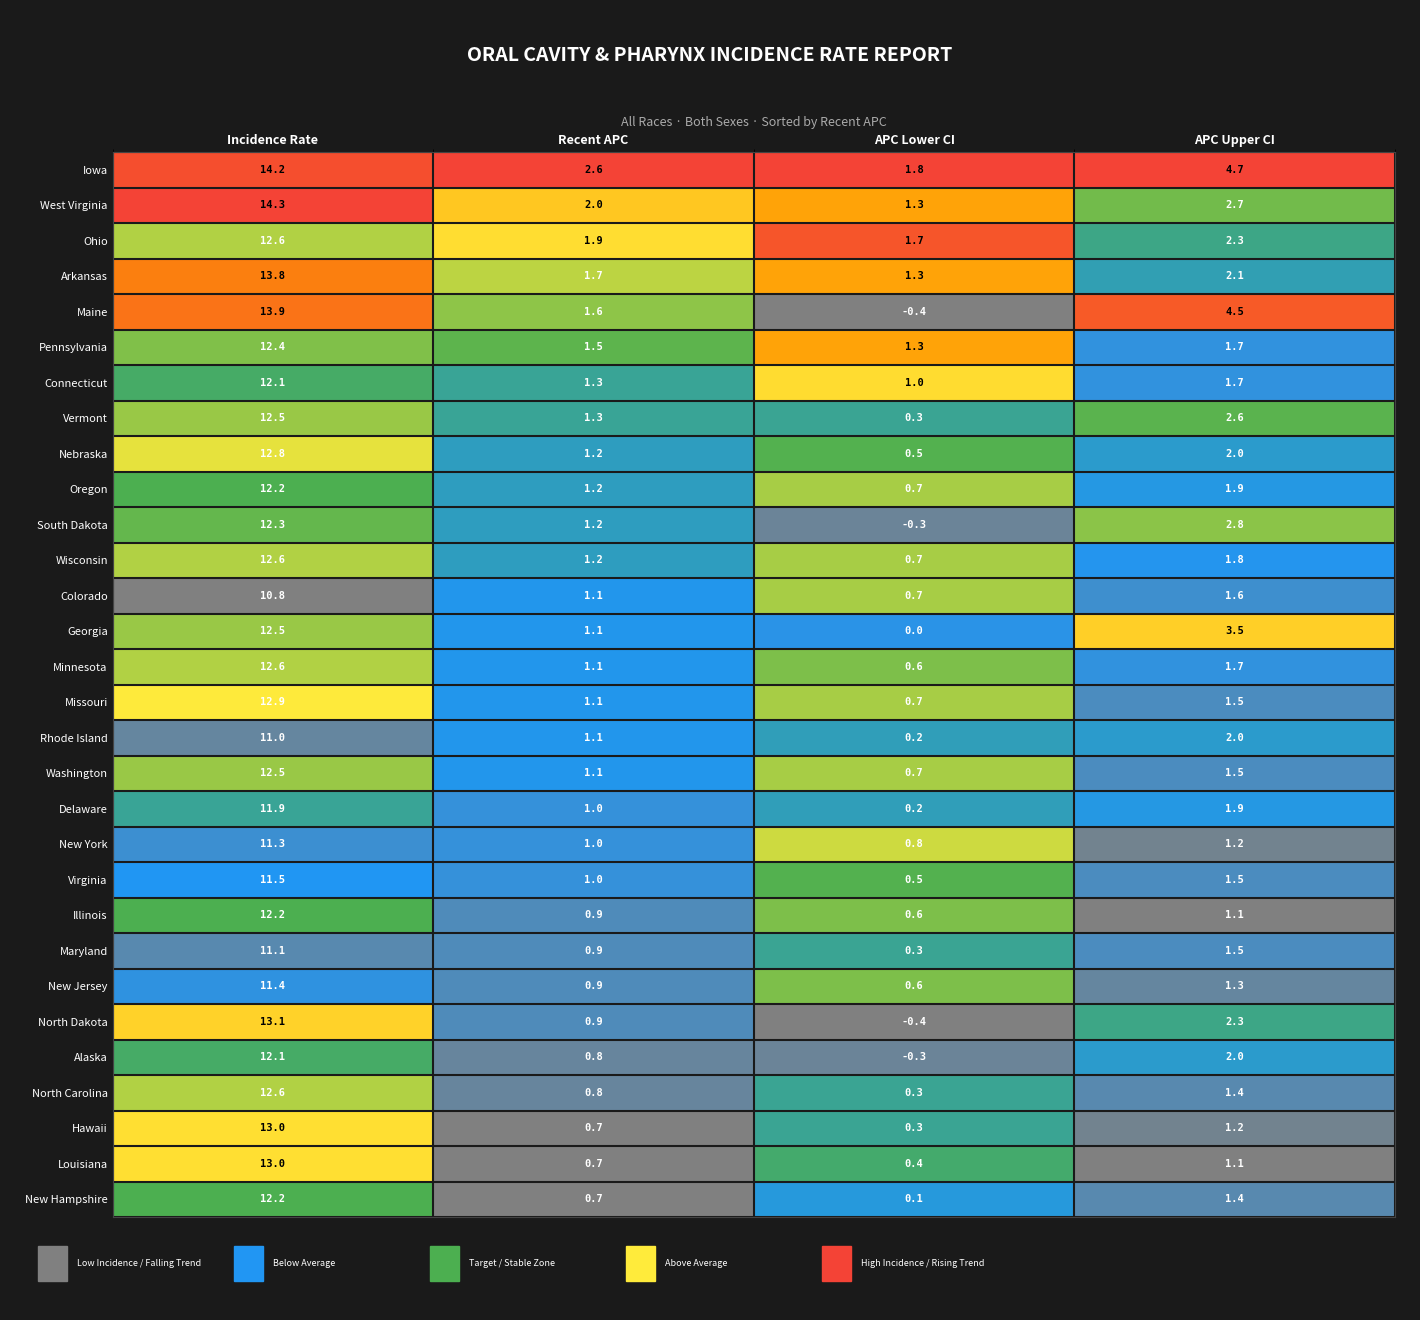

At which category is the sum across all series the highest?

Incidence Rate